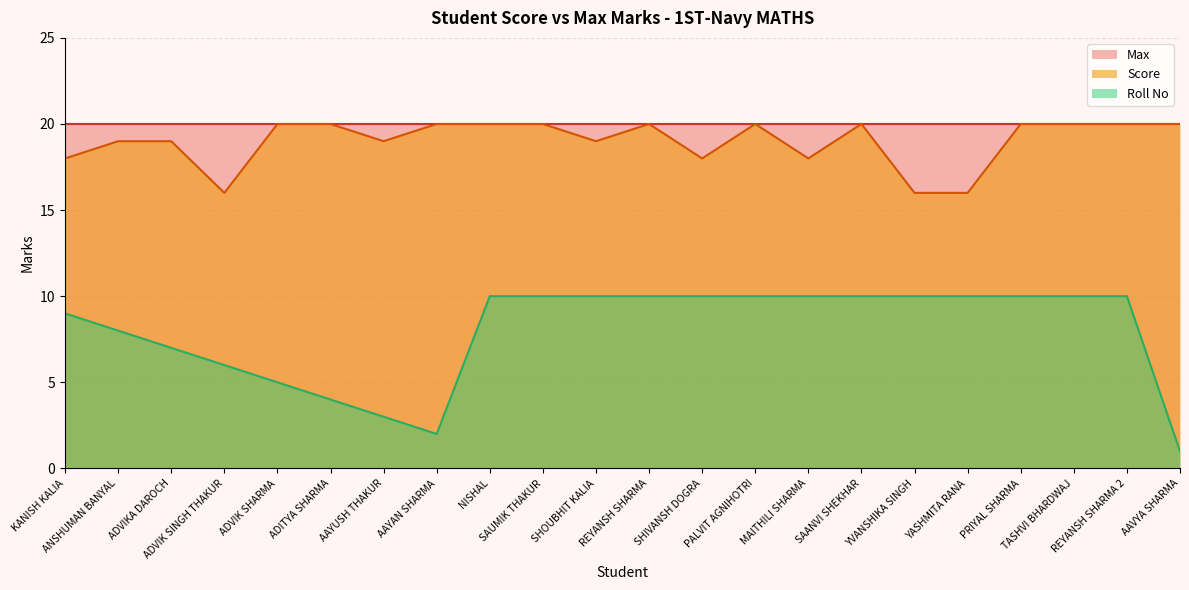

Which series has the largest range (max minus min)?

Roll No